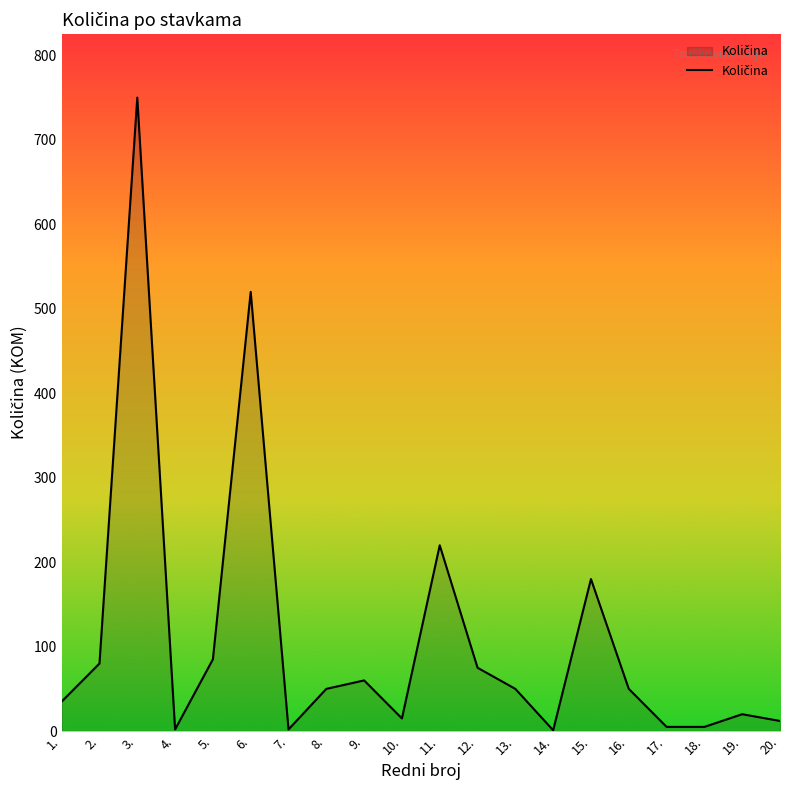

Count the number of categories in the chart.

20